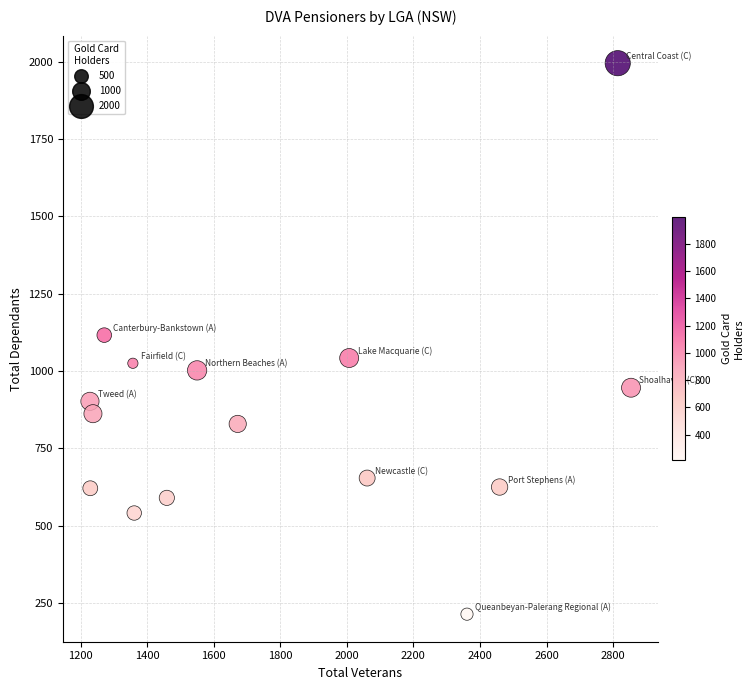

What is the range of X values (max minus min)?

1626